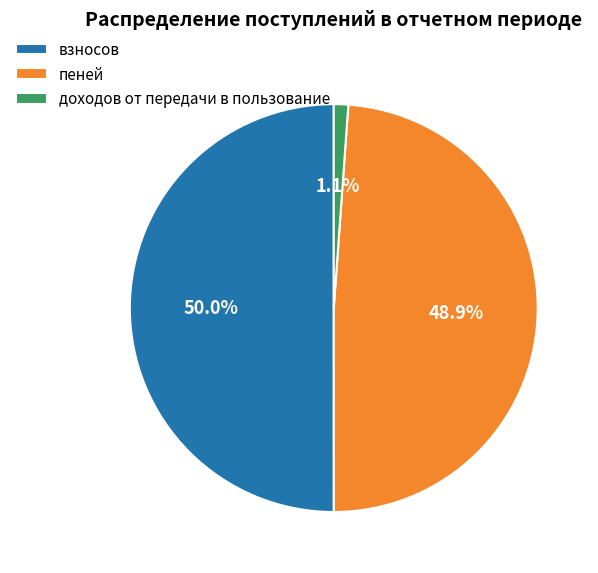

True or false: пеней accounts for 37% of the total.

False